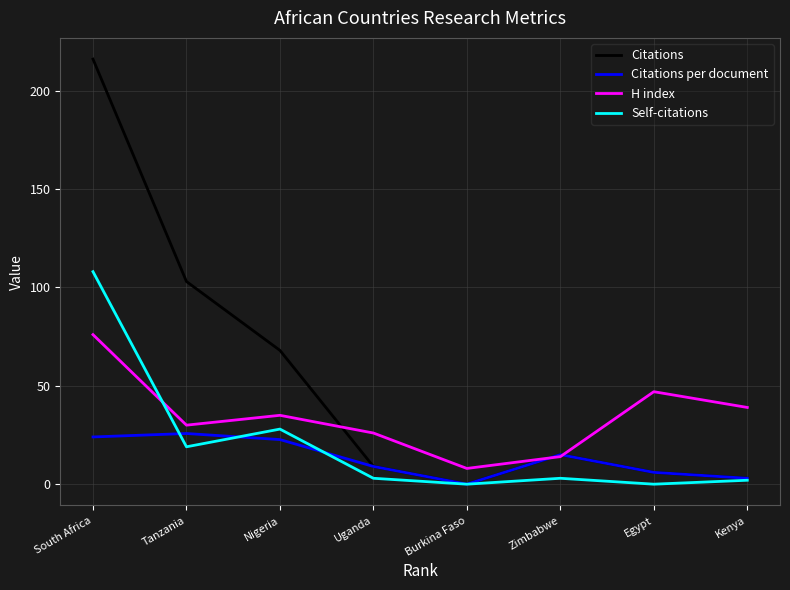

Which series has the widest spread of values?

Citations